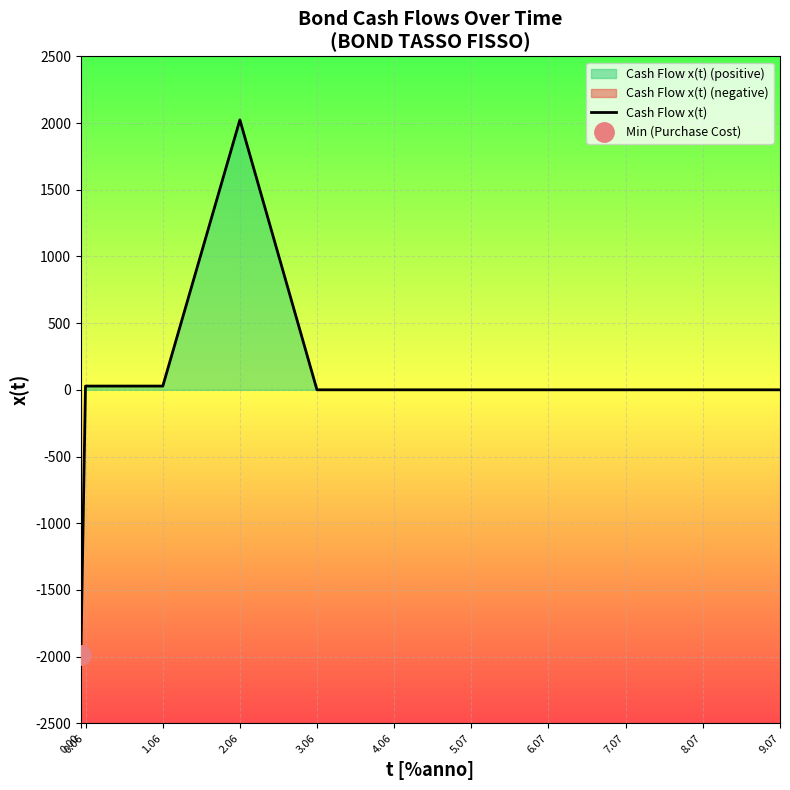

What is the greatest value displayed?

2023.7